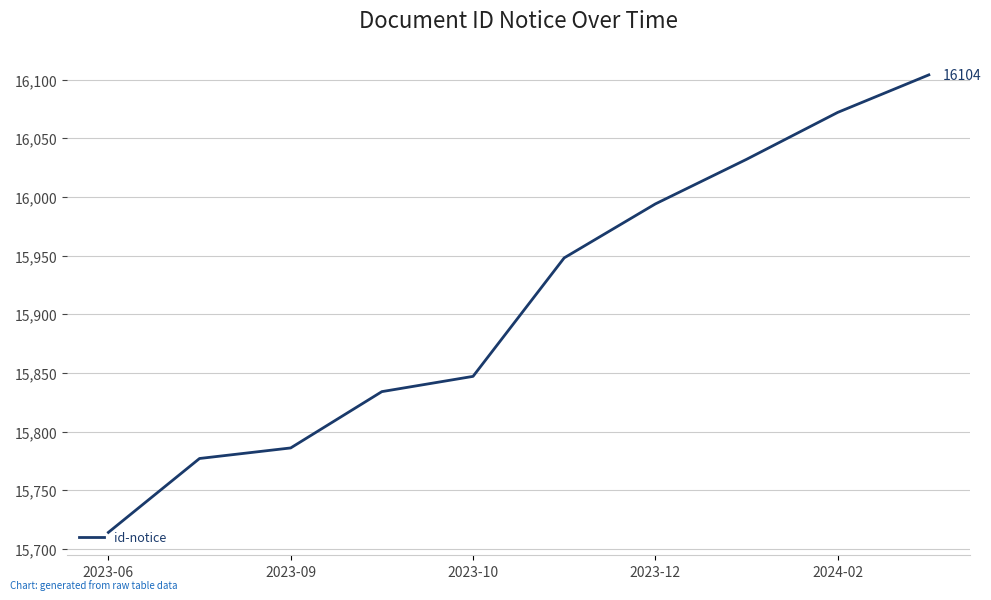

What is the maximum value shown in the chart?

16104